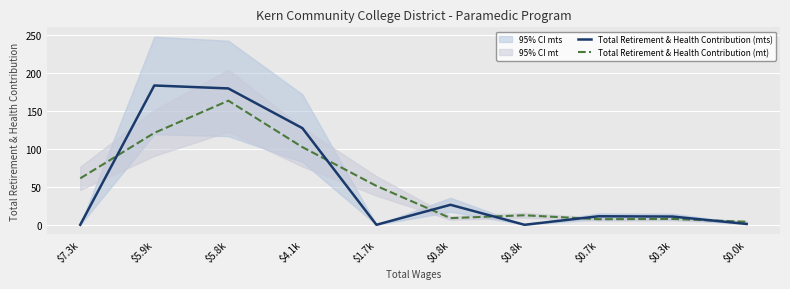

How many times do Total Retirement & Health Contribution (mt) and Total Retirement & Health Contribution (mts) cross each other?

6